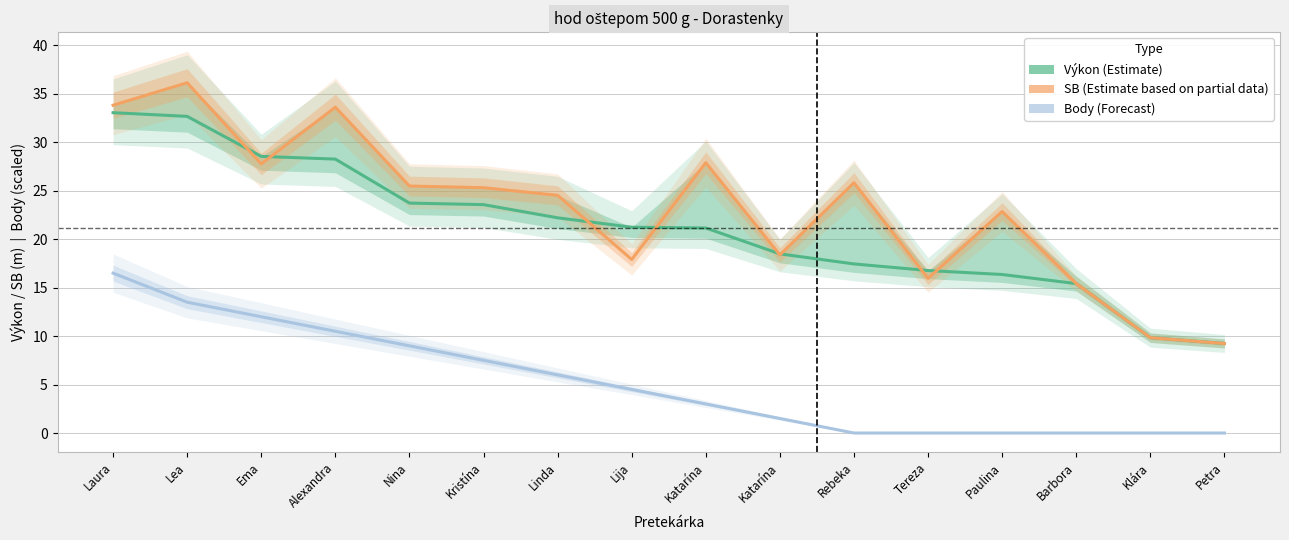

How many data points in Body (Forecast) are above 4?

8